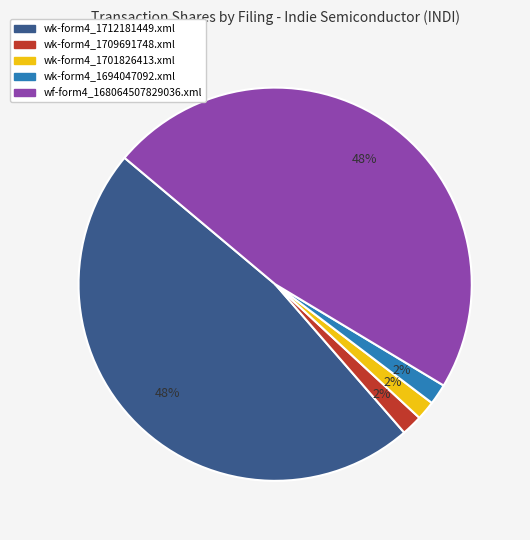

How many slices are in this pie chart?

5